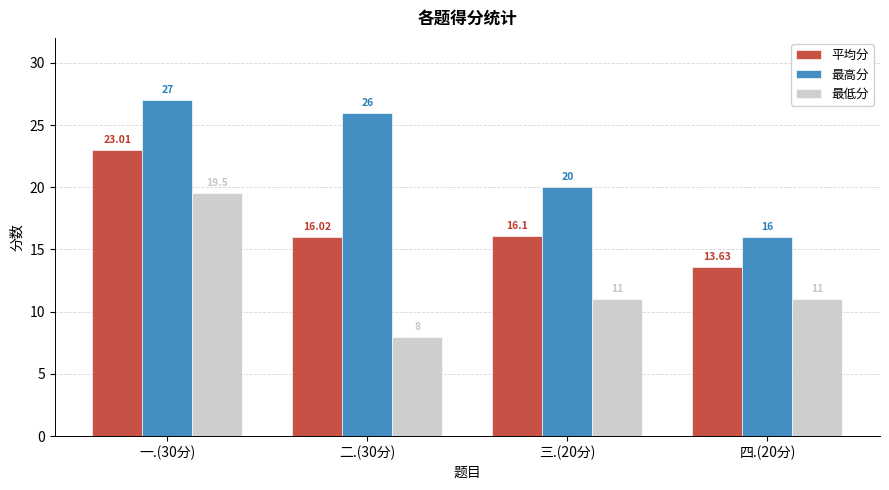

What is the maximum value shown in the chart?

27.0